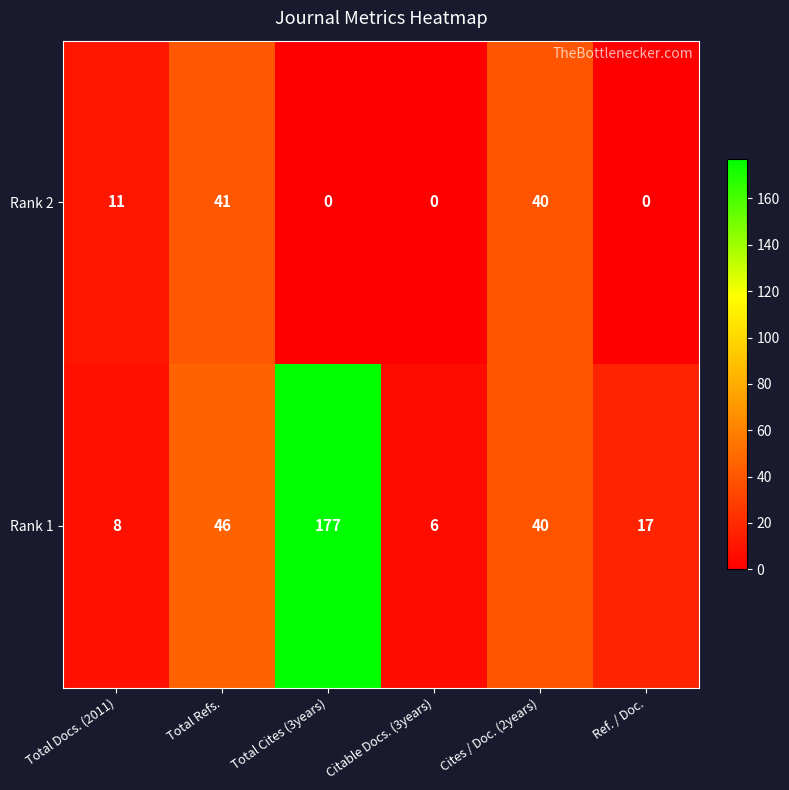

What is the difference between the Rank 1 values at Cites / Doc. (2years) and Total Refs.?

6